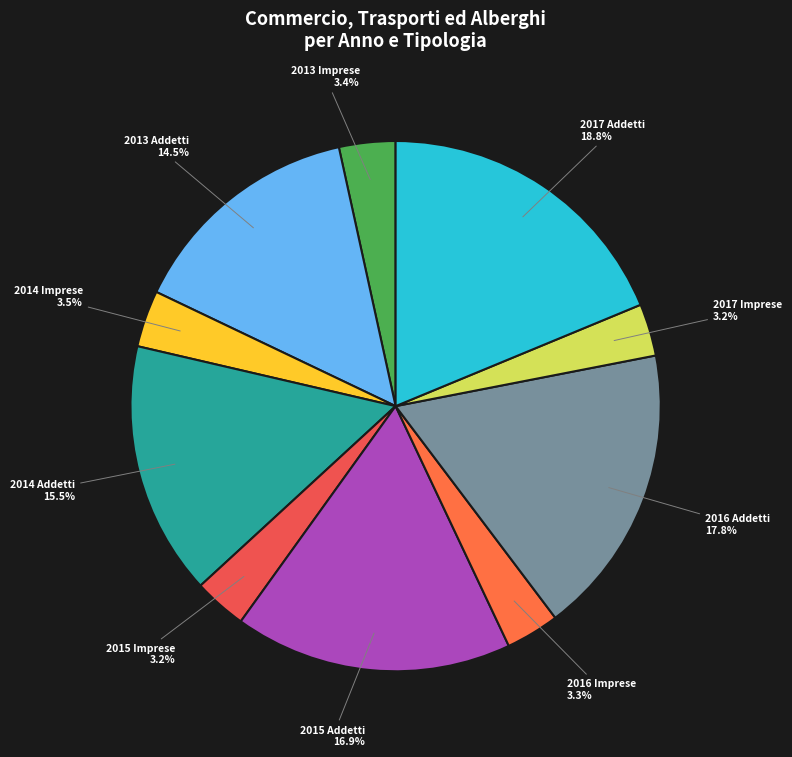

Which slice is the largest?

2017 Addetti